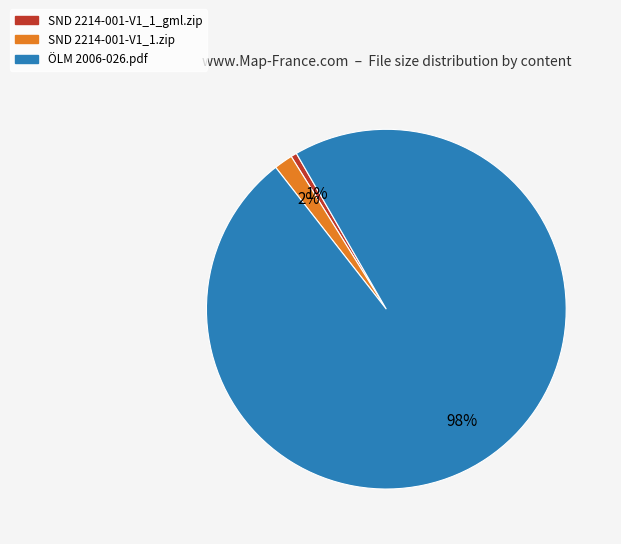

True or false: SND 2214-001-V1_1.zip accounts for 15% of the total.

False